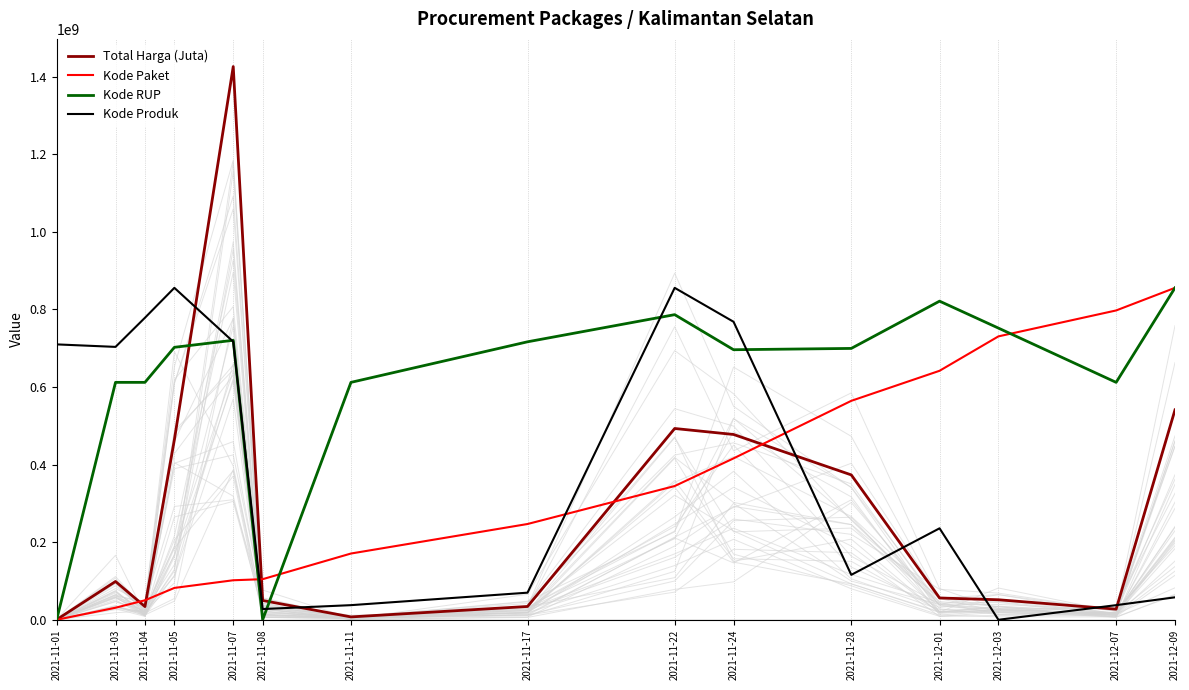

True or false: Total Harga (Juta) has more than 0 points higher than both neighbors.

True